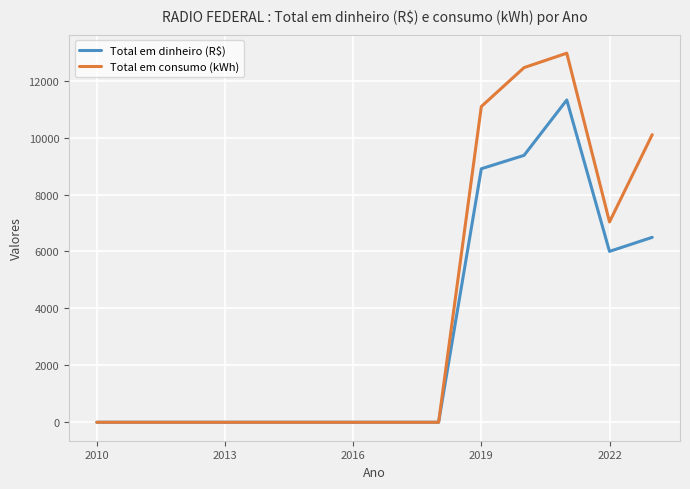

How many values in the Total em dinheiro (R$) series exceed 0?

5